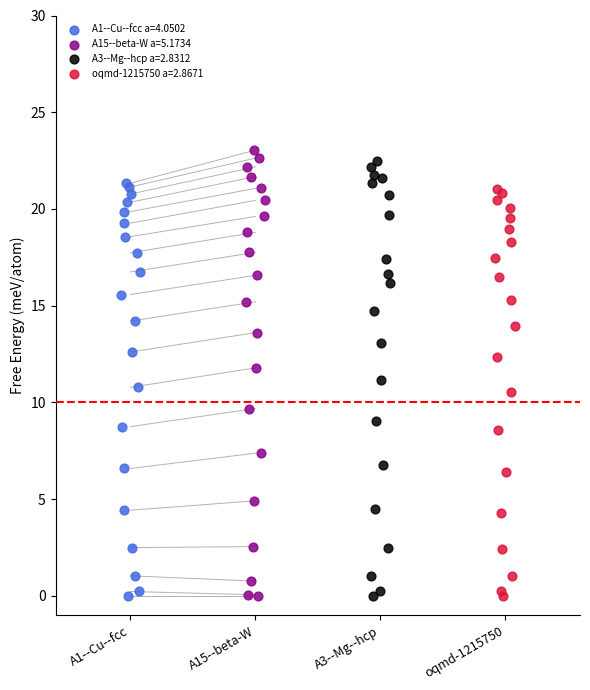

What are all the series names shown in the legend?

A1--Cu--fcc a=4.0502, A15--beta-W a=5.1734, A3--Mg--hcp a=2.8312, oqmd-1215750 a=2.8671